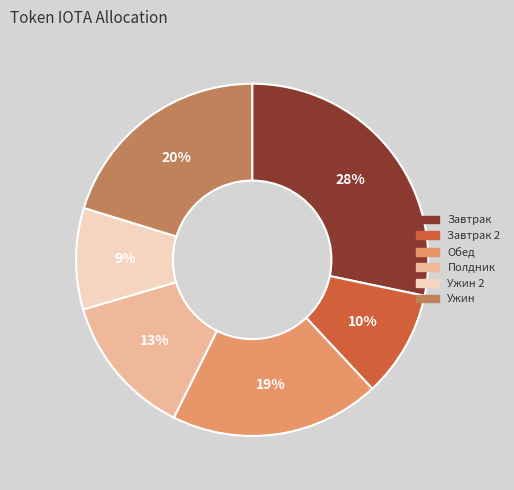

Is there any slice that represents more than half of the pie?

No